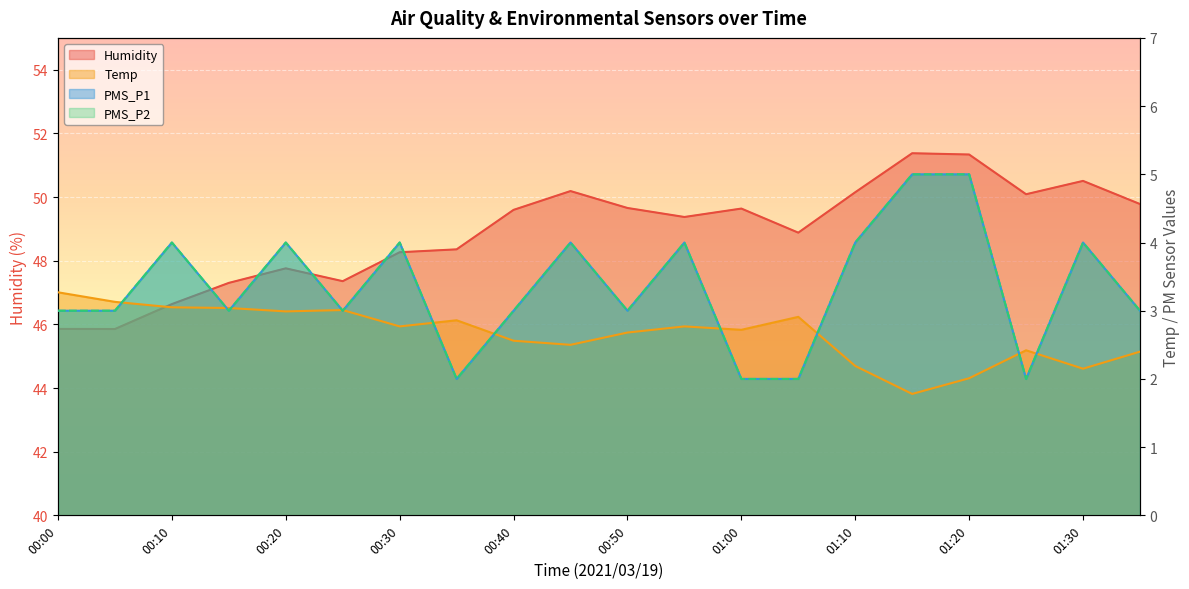

What is the label of the 1st point from the right?

01:35